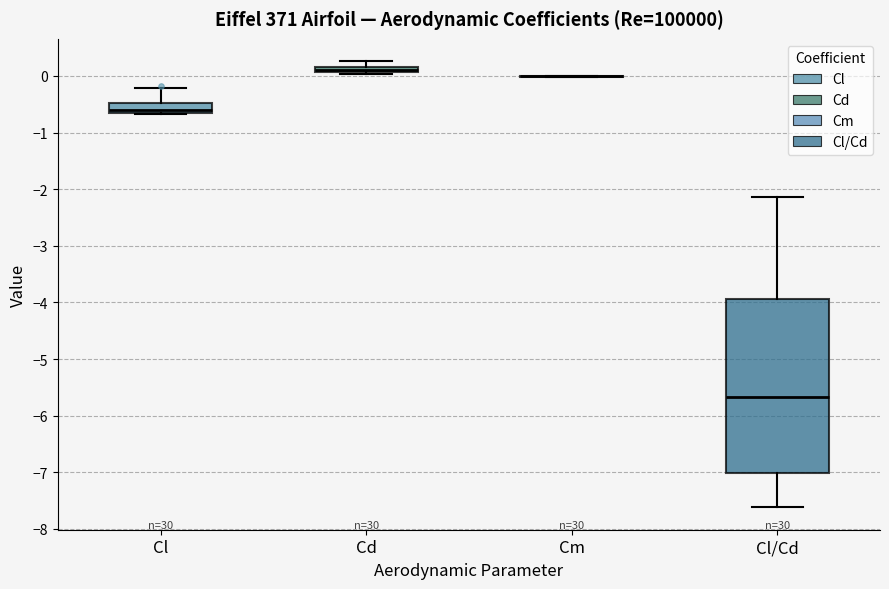

Which box is the tallest, from its lower edge to its upper edge?

Cl/Cd